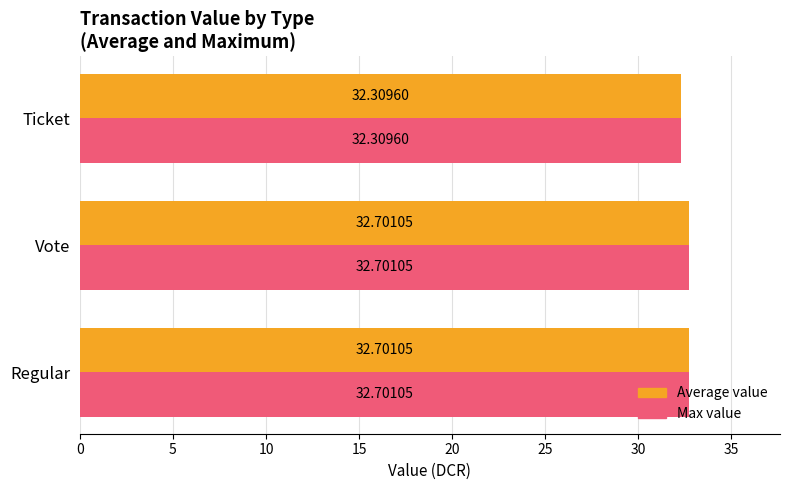

What are all the series names shown in the legend?

Average value, Max value